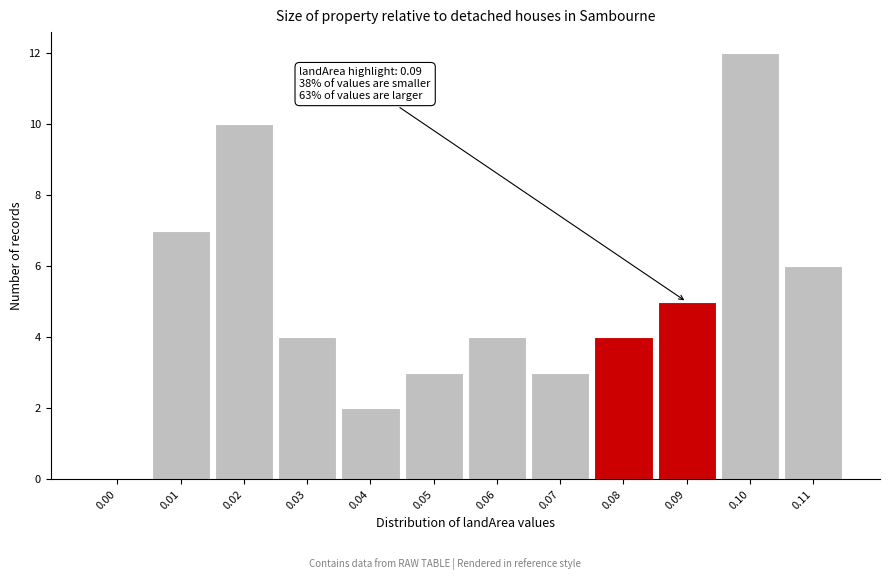

Reading left to right, what are all the values shown in this chart?

0.00=0	0.01=7	0.02=10	0.03=4	0.04=2	0.05=3	0.06=4	0.07=3	0.08=4	0.09=5	0.10=12	0.11=6